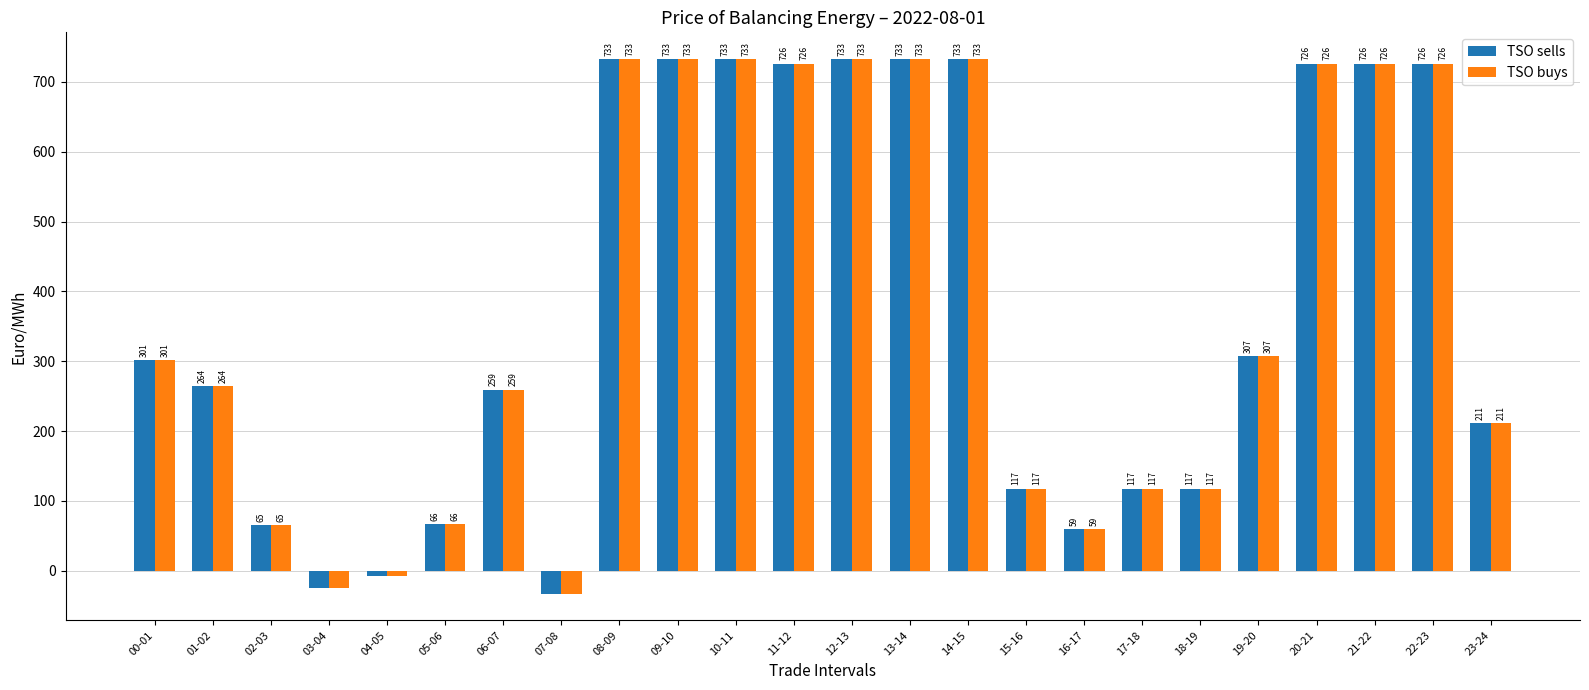

What is the minimum value for TSO sells?

-32.8